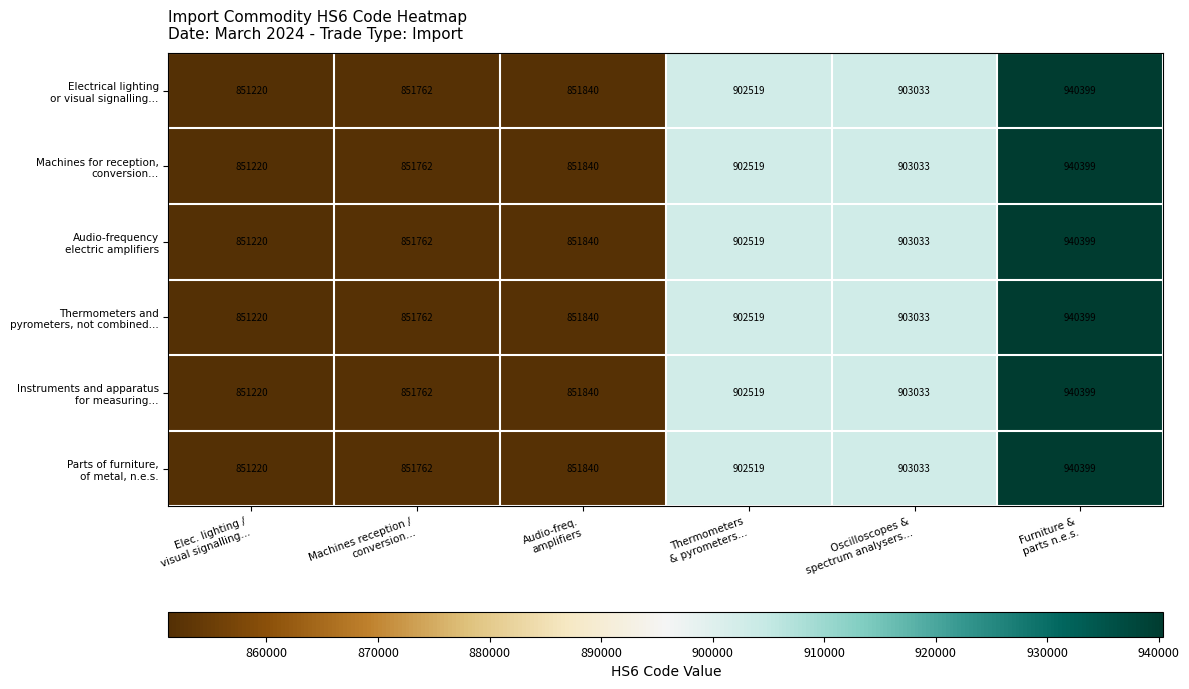

At how many categories does at least one series exceed 862338?

3